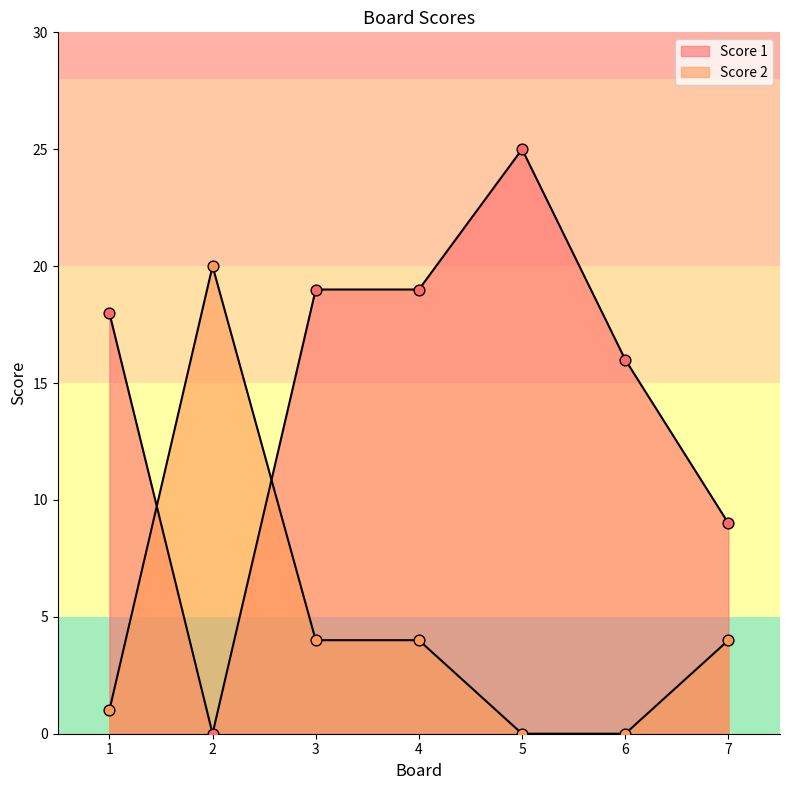

At how many categories does at least one series exceed 10?

6